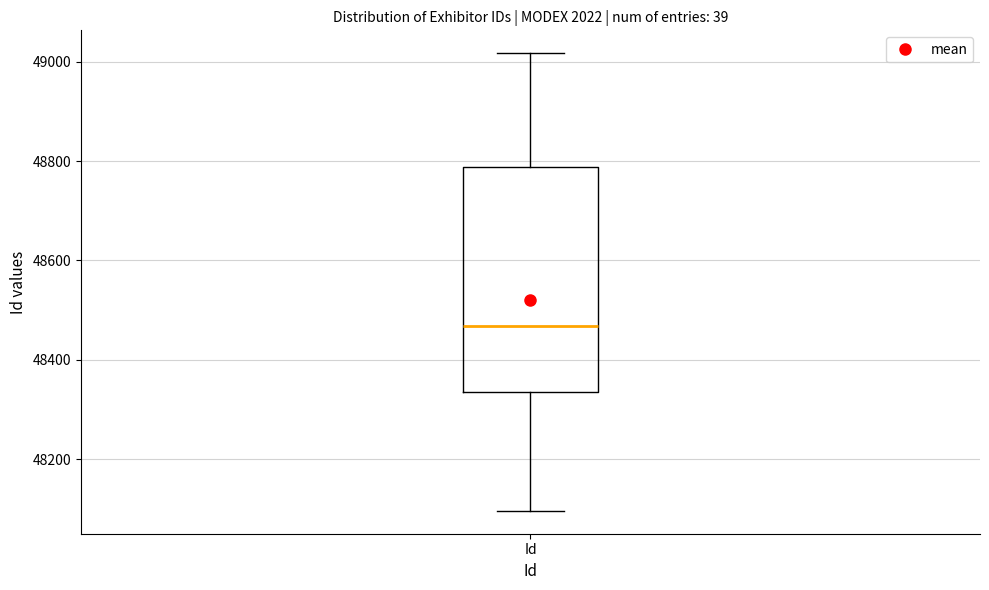

Transcribe this box plot: give where the median line is, the range the box spans, and where the two whiskers end, as read against the y-axis. The values are not printed on the chart, so give them approximately, as read against the axis.

median 48460, box 48340 to 48780, whiskers 48100 to 49020